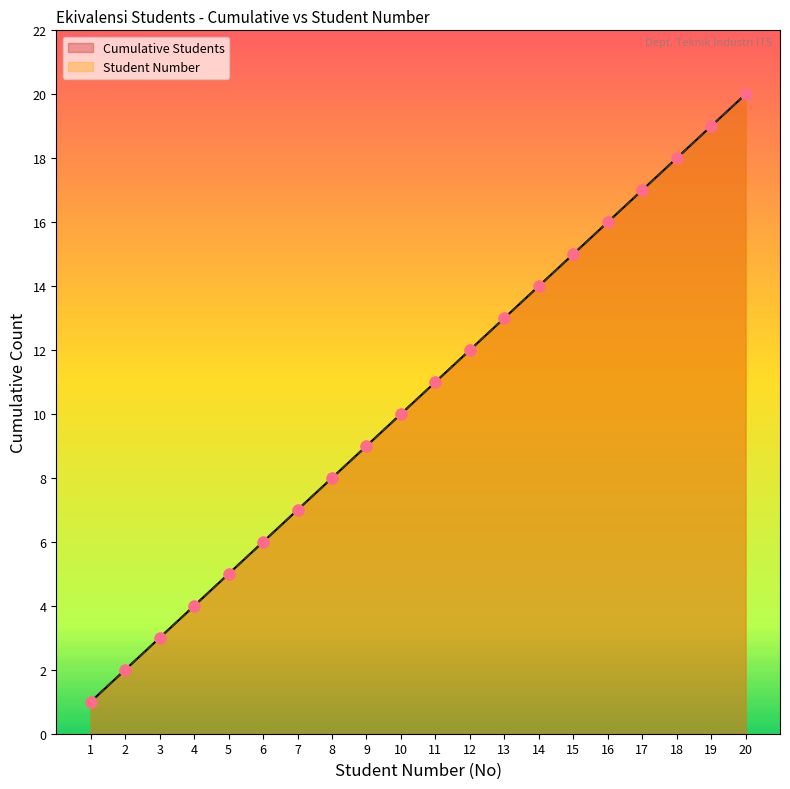

Which series has the largest Y range (max minus min)?

Cumulative Students